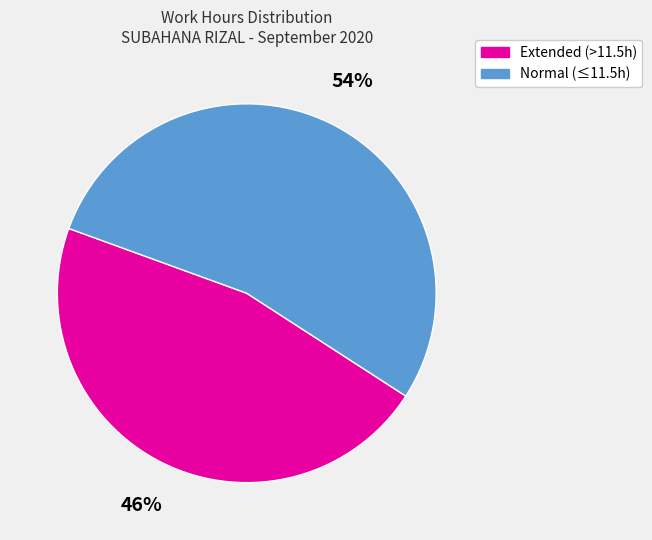

Does any single category account for the majority?

Yes